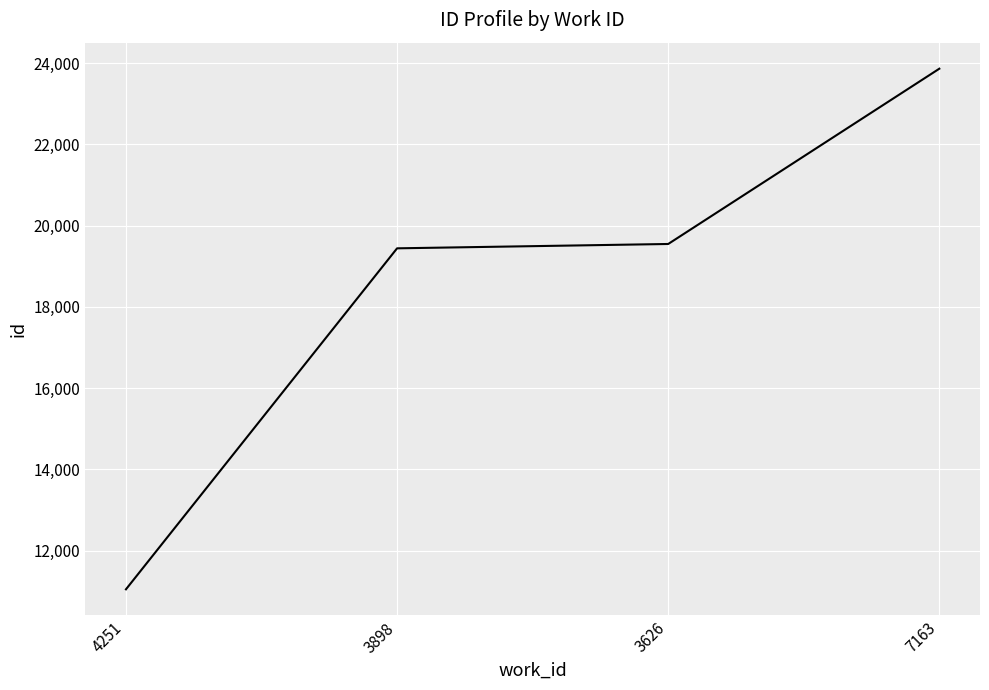

How many values are below 19548?

2